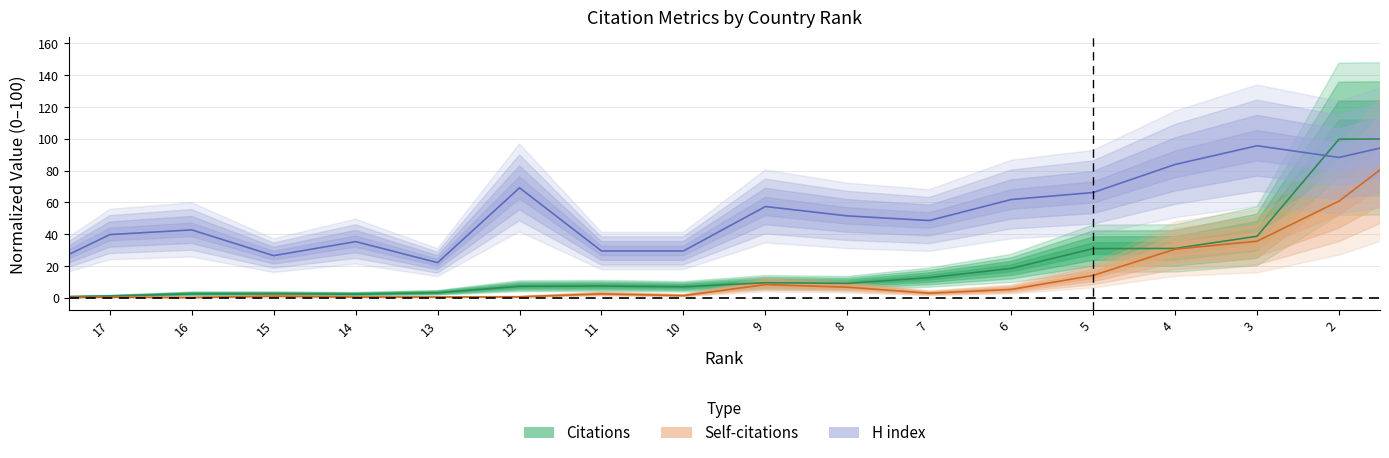

How many lines are shown in the chart?

3